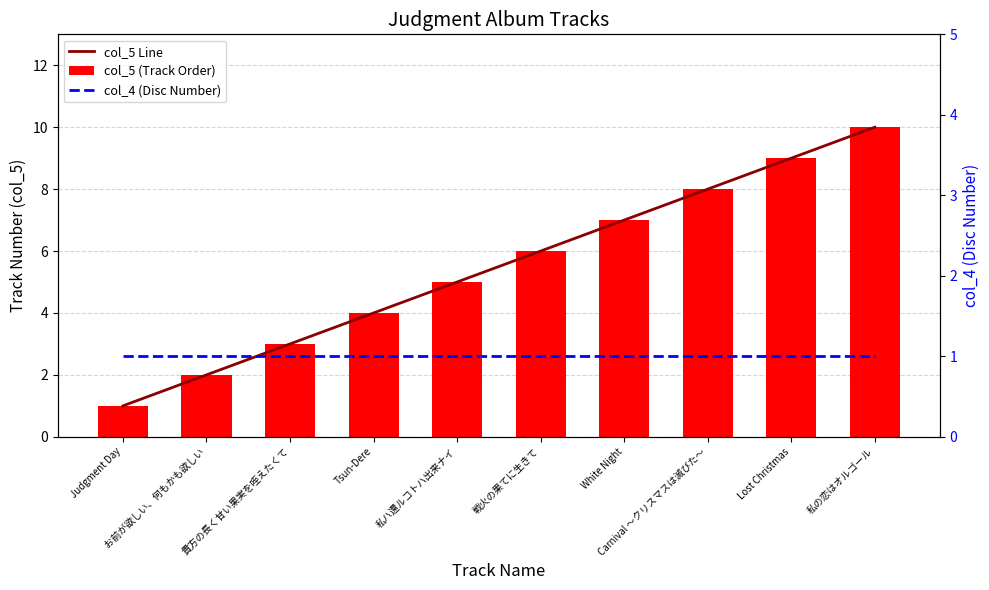

Is it true that col_5 Line equals 4 at Tsun-Dere?

True